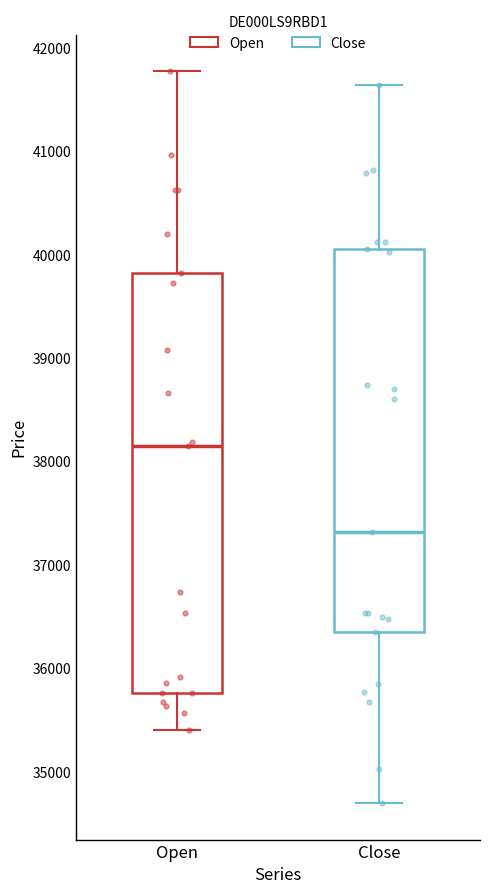

Where does the lower whisker of the box for Close end on the y-axis? The values are not printed on the chart, so give them approximately, as read against the axis.

34700